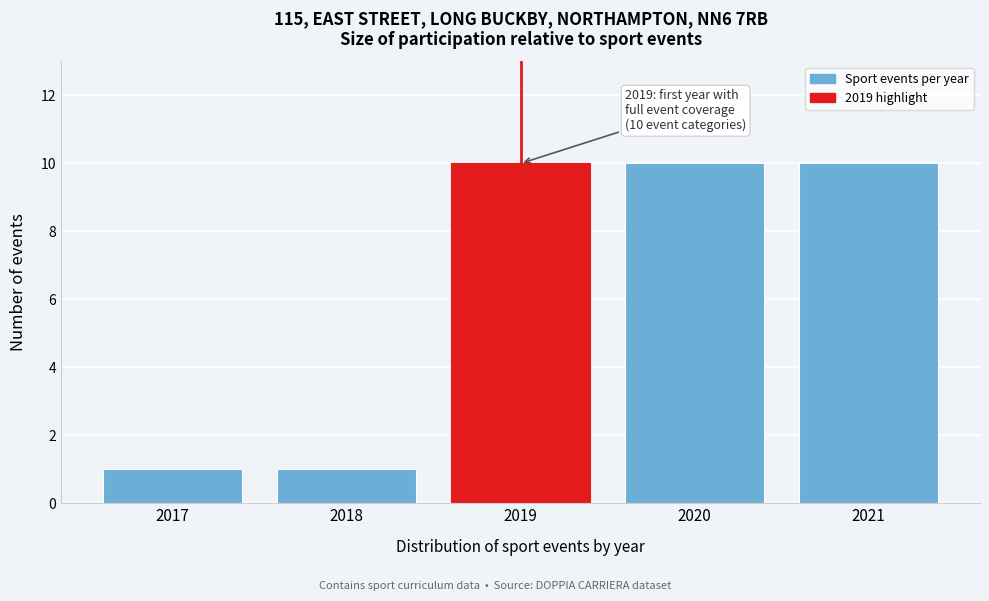

Reading right to left, what are all the values shown in this chart?

10	10	10	1	1